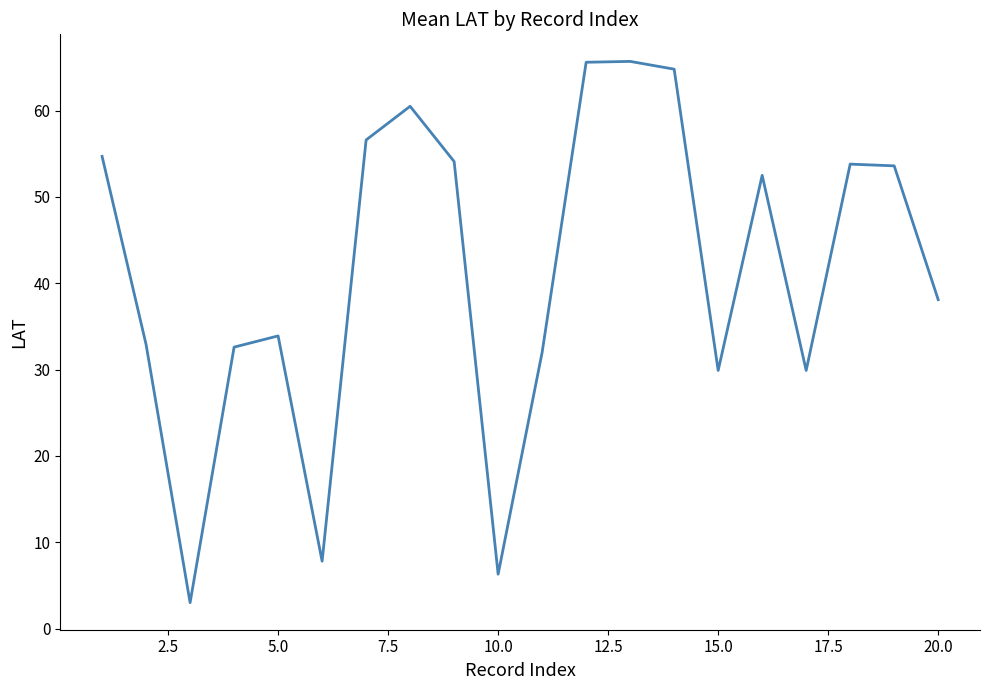

What is the smallest value displayed?

3.0